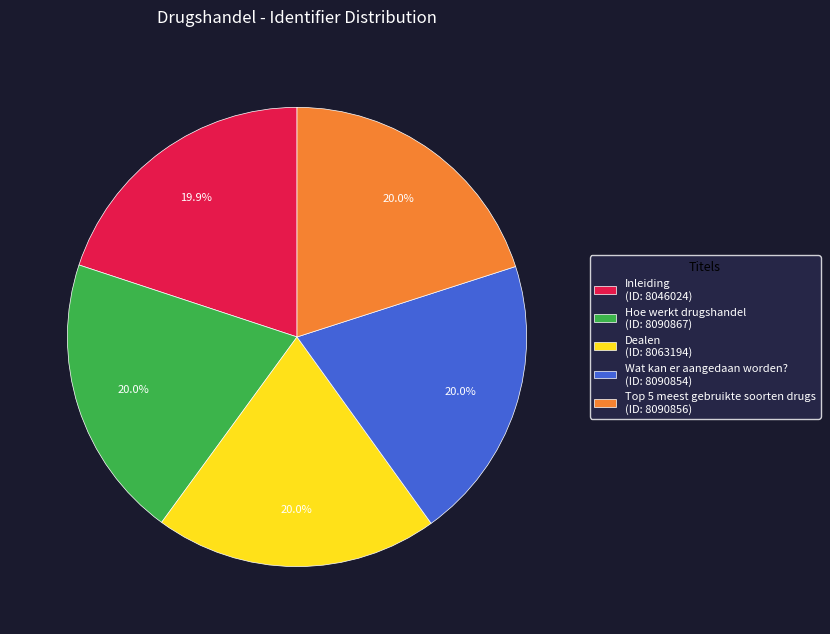

How much of the chart is everything except Hoe werkt drugshandel?

80.0%